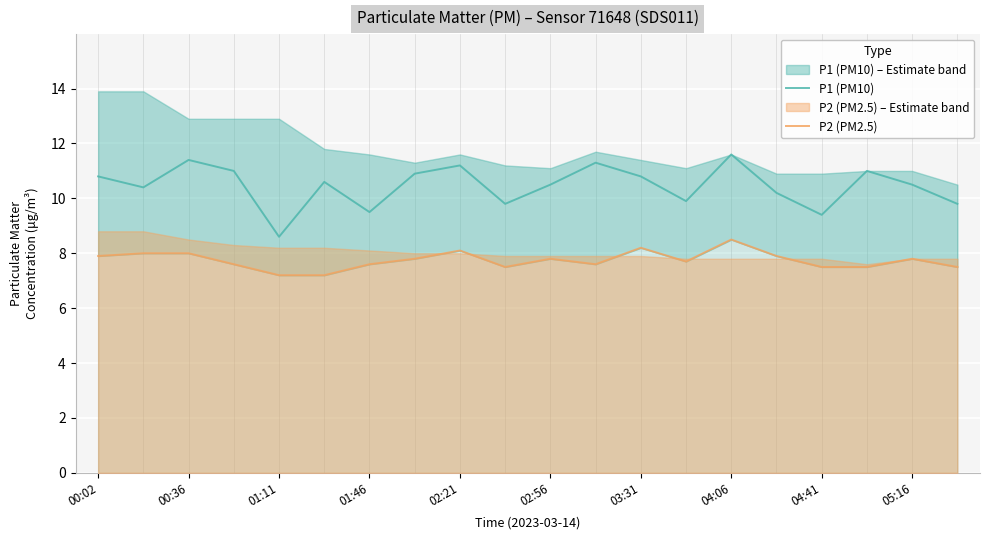

What is the value of the P2 (PM2.5) point at the 19th from the left?

7.8